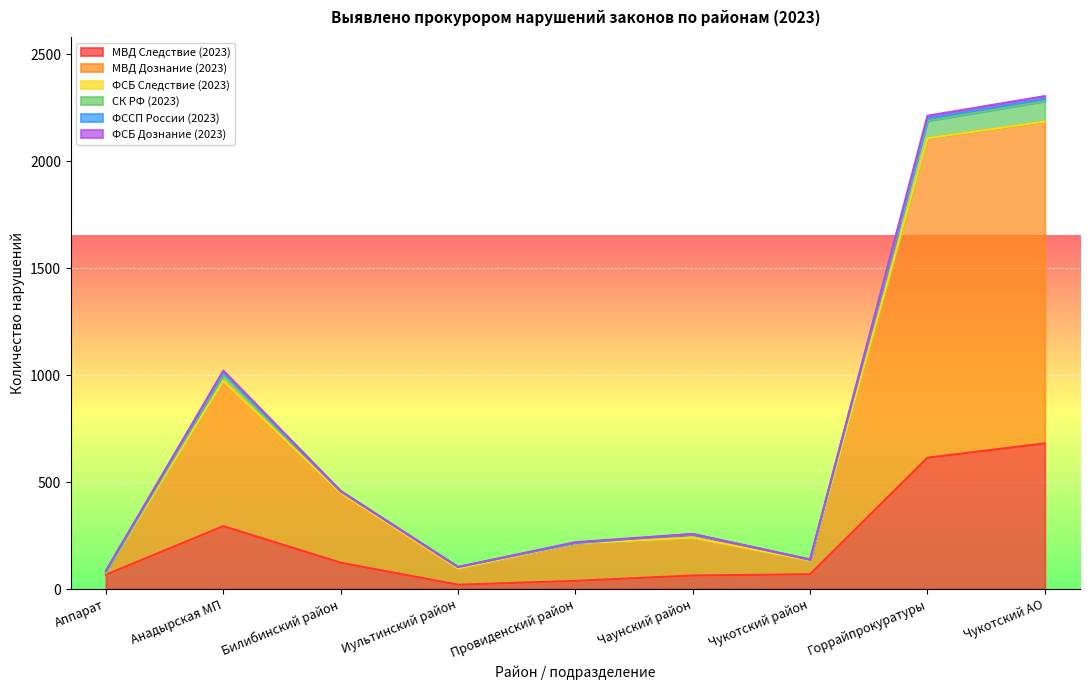

At which label does МВД Следствие (2023) first exceed 69?

Анадырская МП